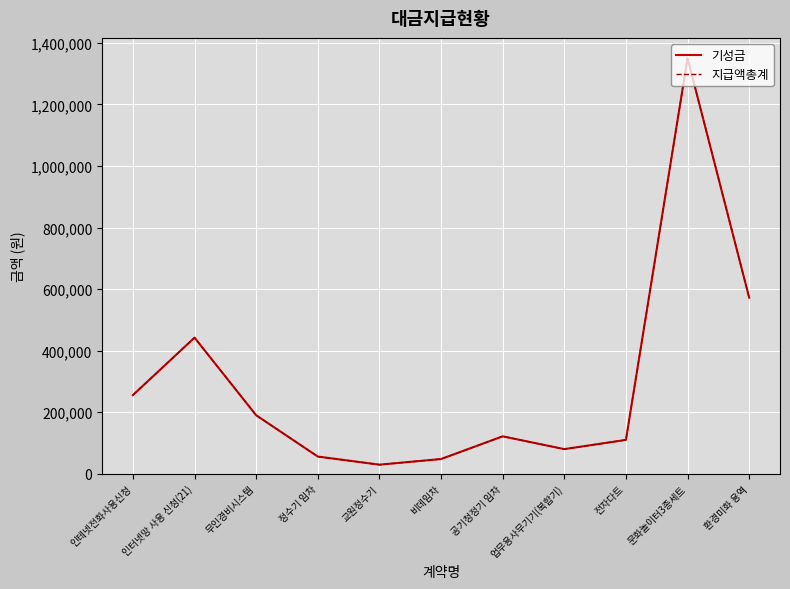

Between 인테넷전화사용신청 and 전자다트, which is larger?

인테넷전화사용신청